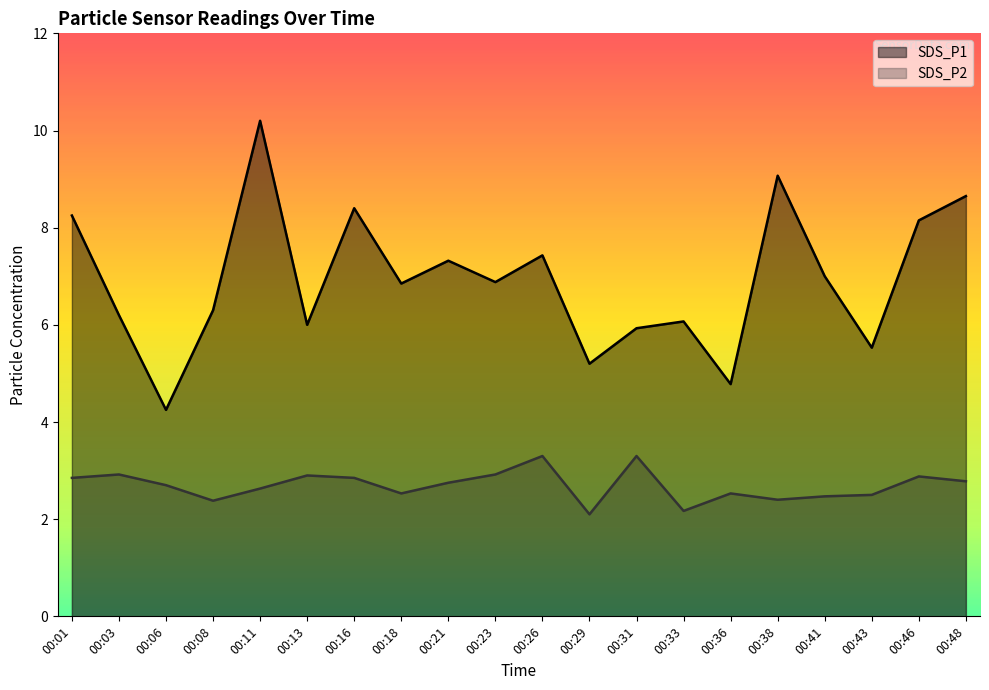

Between 00:26 and 00:01, which is larger?

00:01